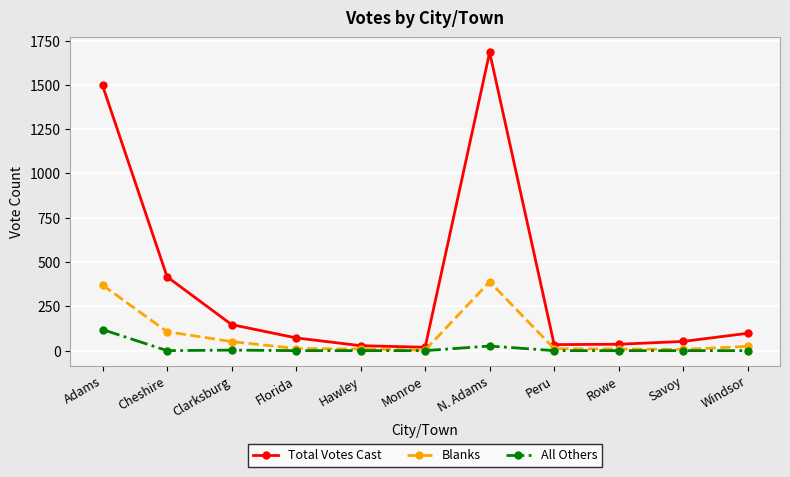

What is the difference between the All Others values at Windsor and Adams?

119